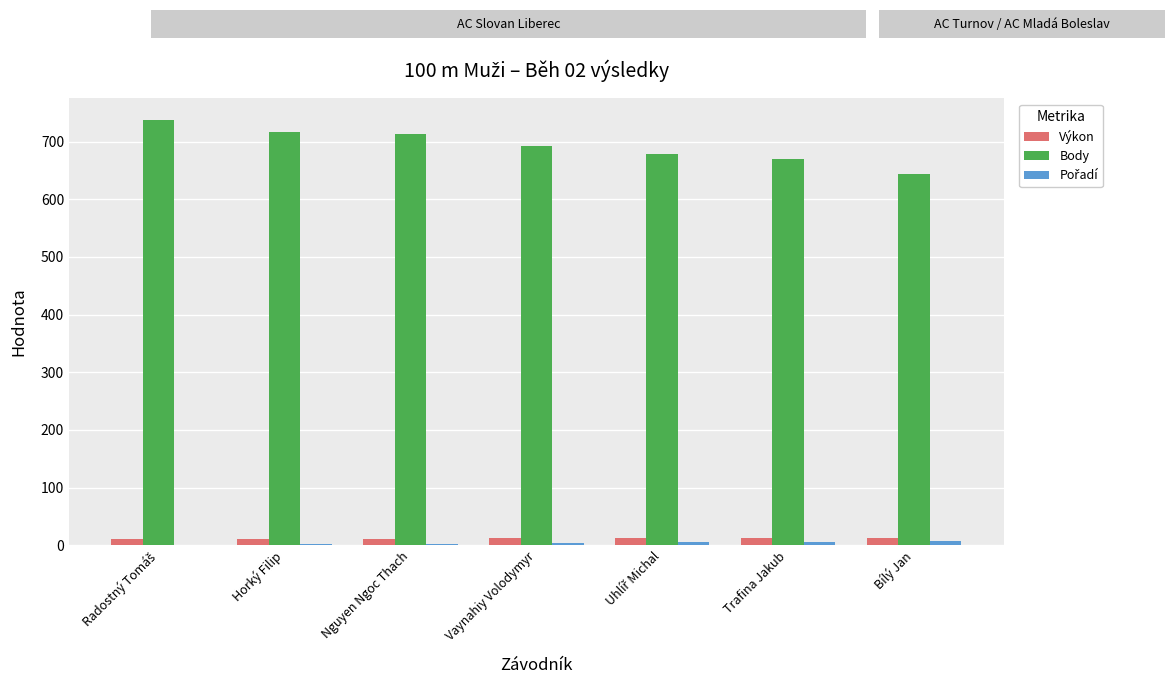

What is the sum of all Body values?

4852.0